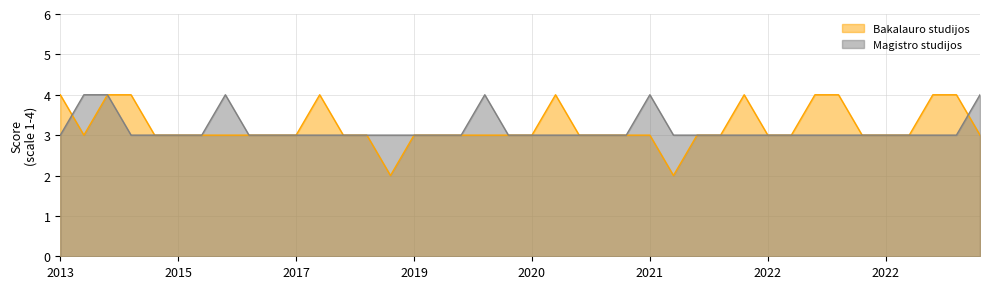

The Magistro studijos series shows 3 at 2013. True or false?

True